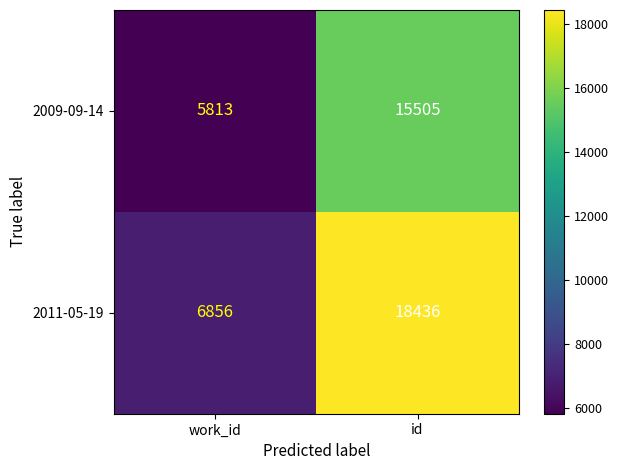

How many series are shown in this chart?

2